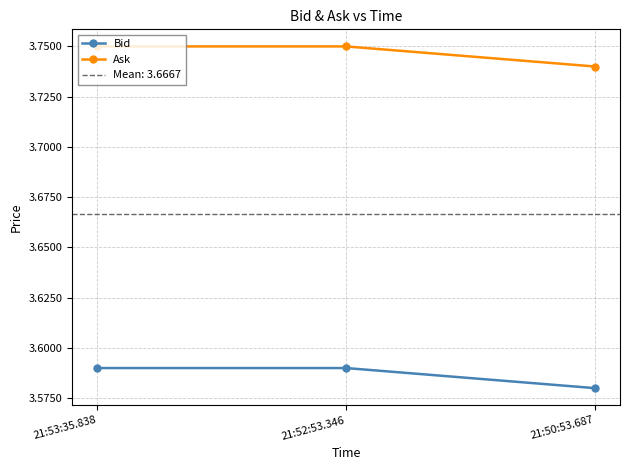

What is the approximate value of Ask at 21:53:35.838?

3.8